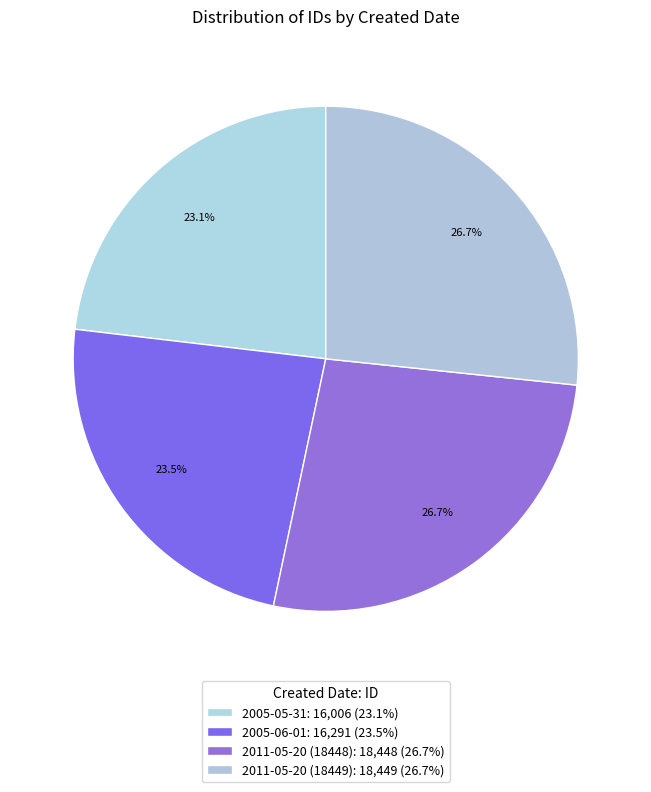

Count the number of slices in the pie.

4